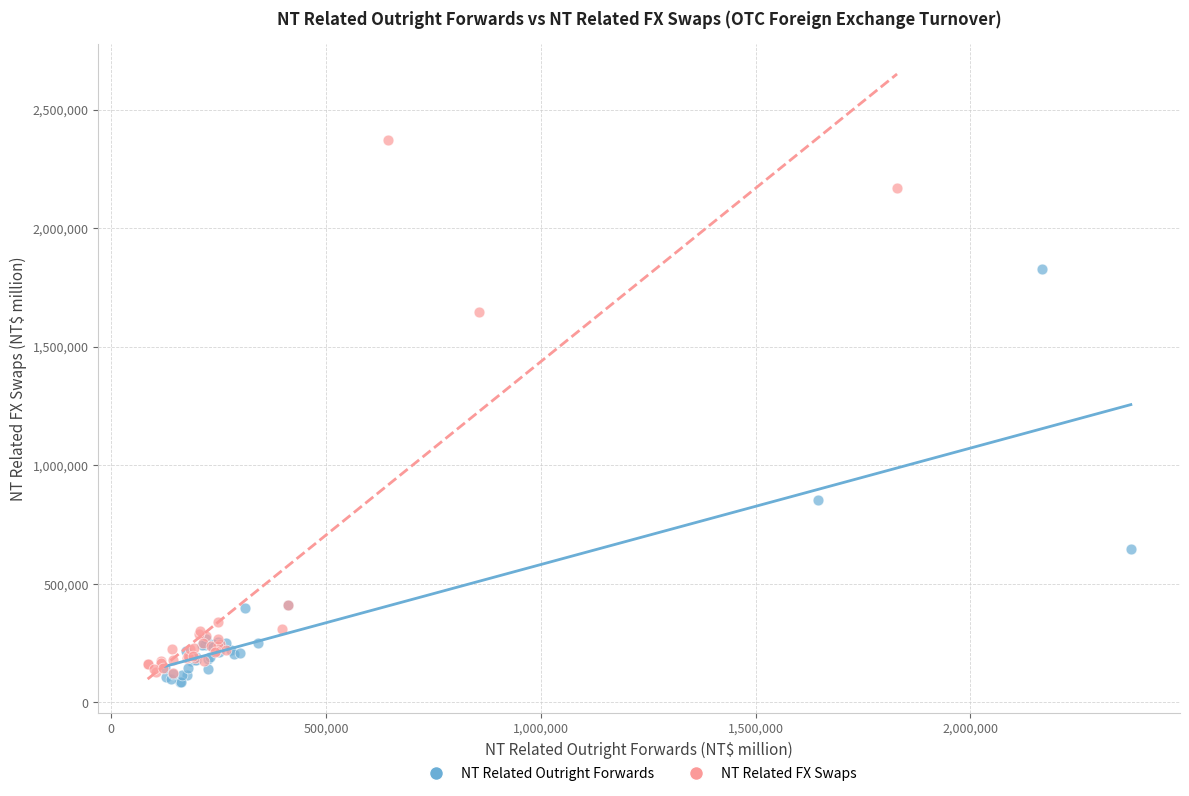

Which series reaches the maximum Y coordinate?

NT Related FX Swaps